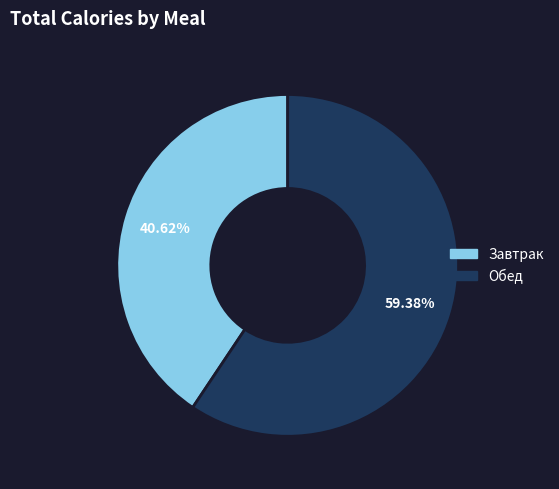

Which has a higher value, Обед or Завтрак?

Обед